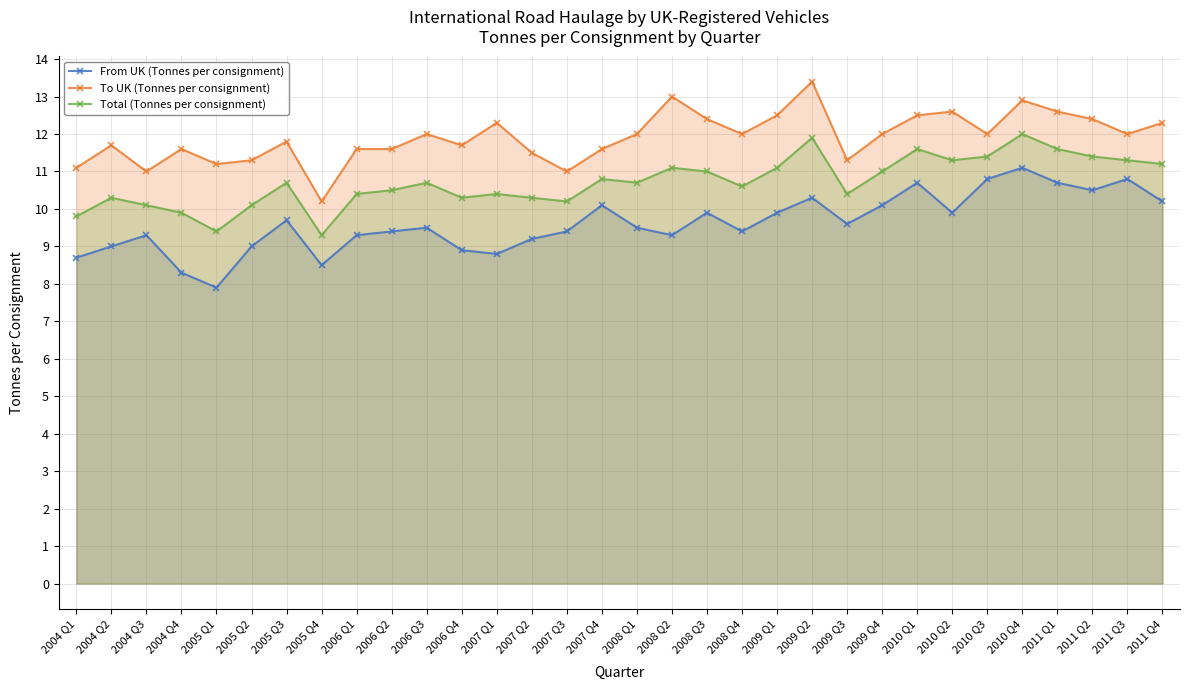

At which category is the sum across all series the highest?

2010 Q4